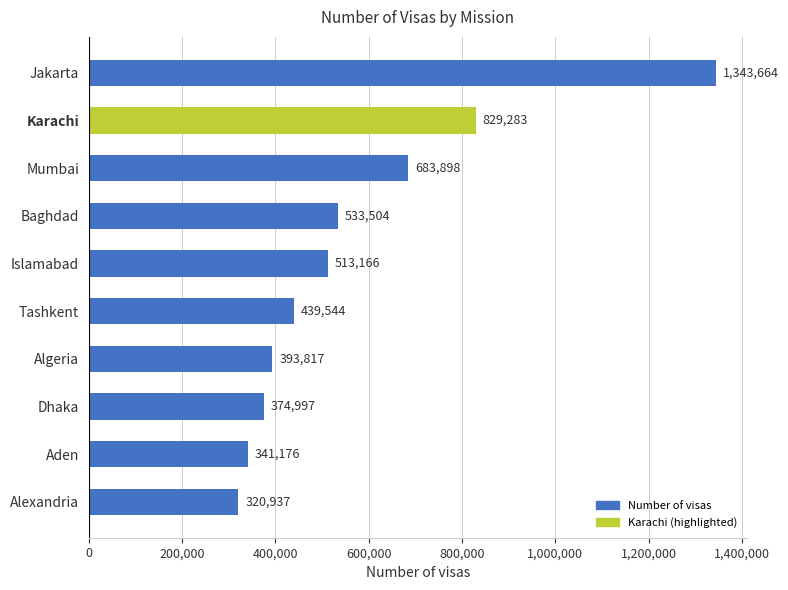

What is the sum of all values?

5773986